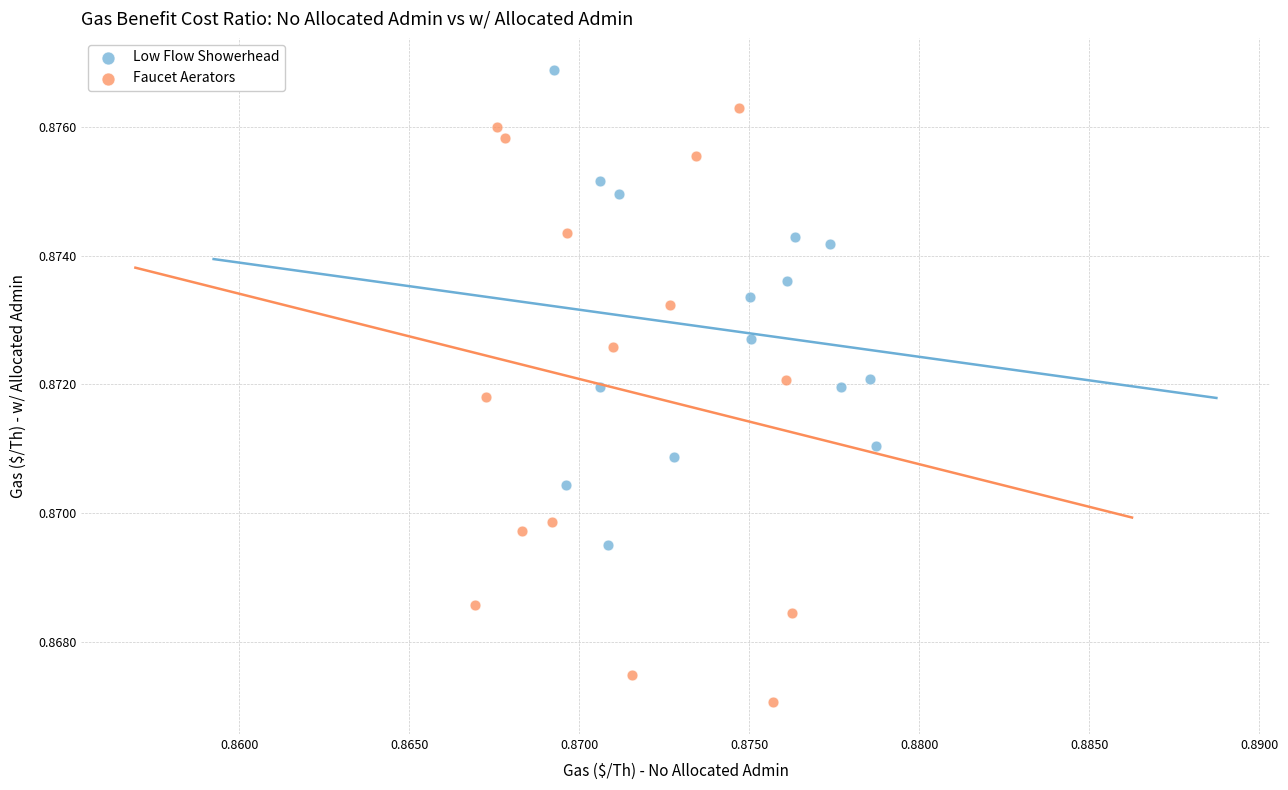

Which series has the widest spread of Y values?

Faucet Aerators